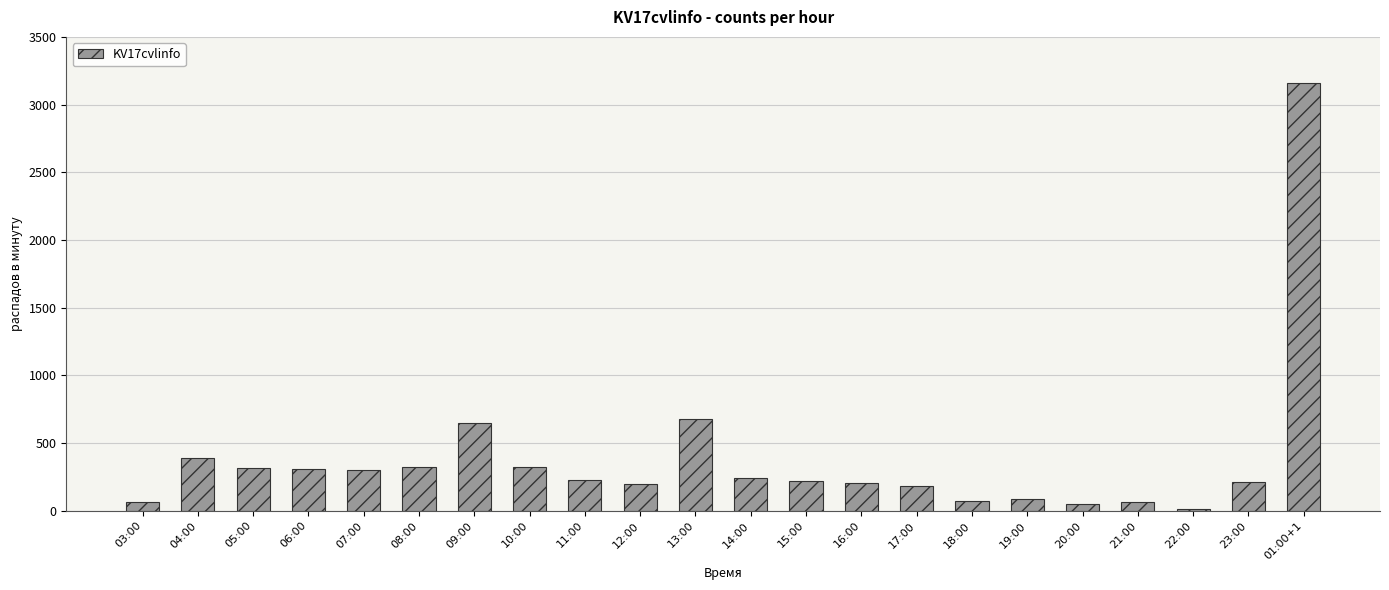

What is the label of the 17th bar from the right?

08:00